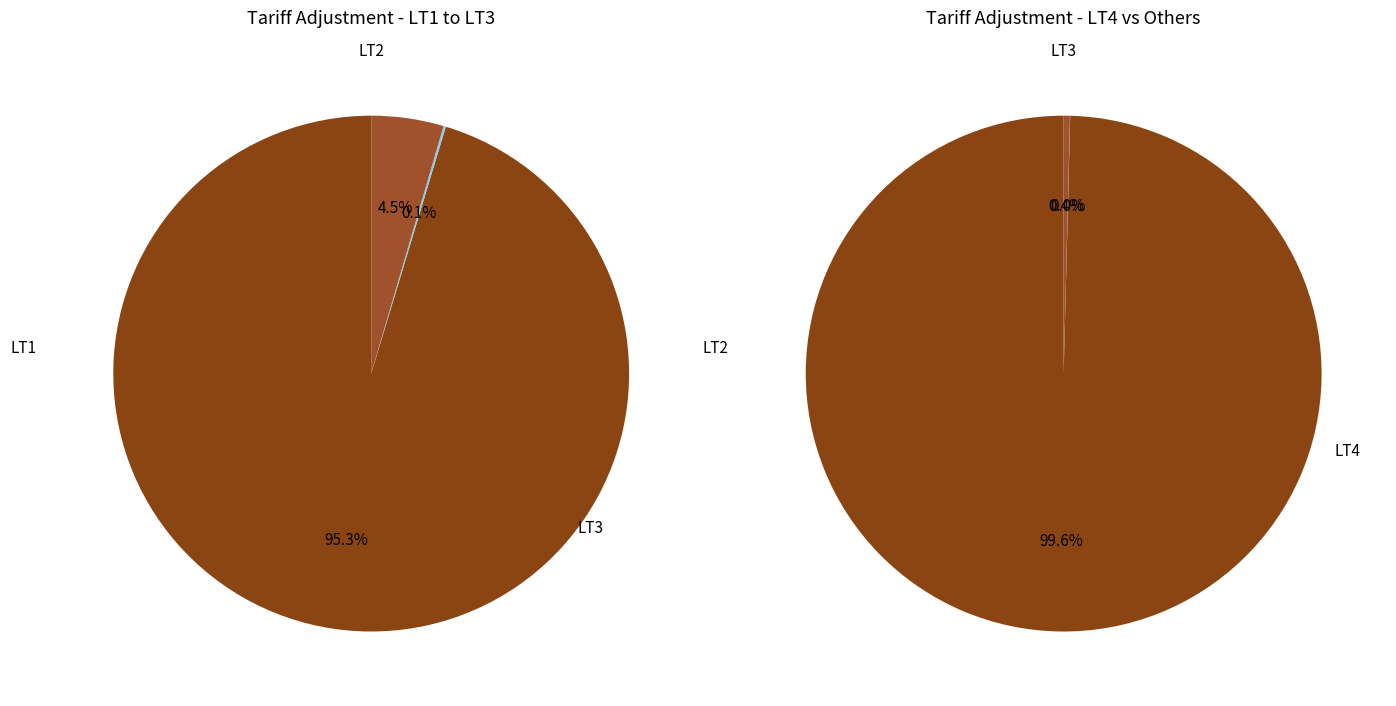

What percentage is NOT represented by LT6?

100.0%